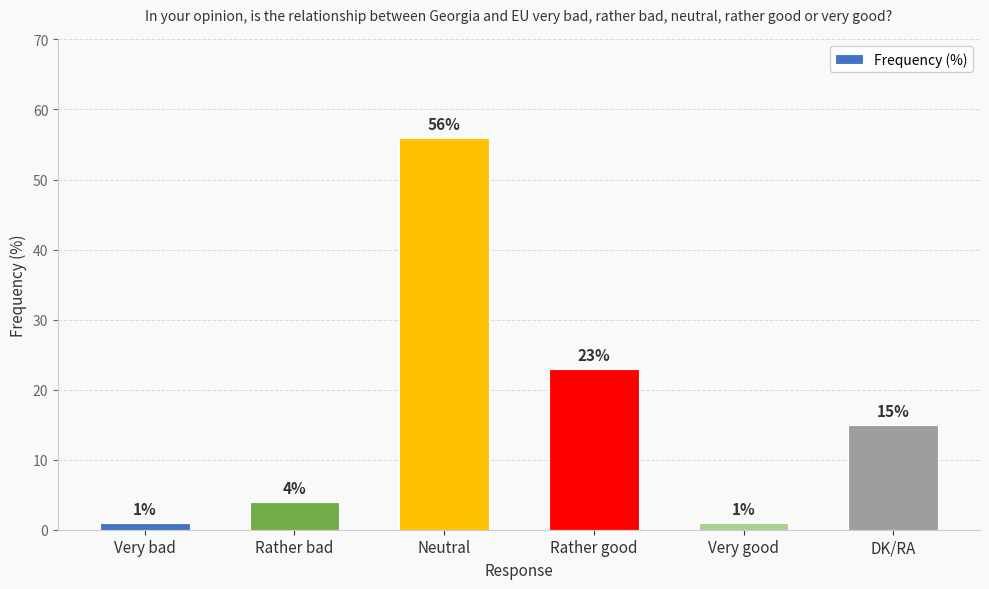

What is the sum of the values at Very bad and Rather good?

24